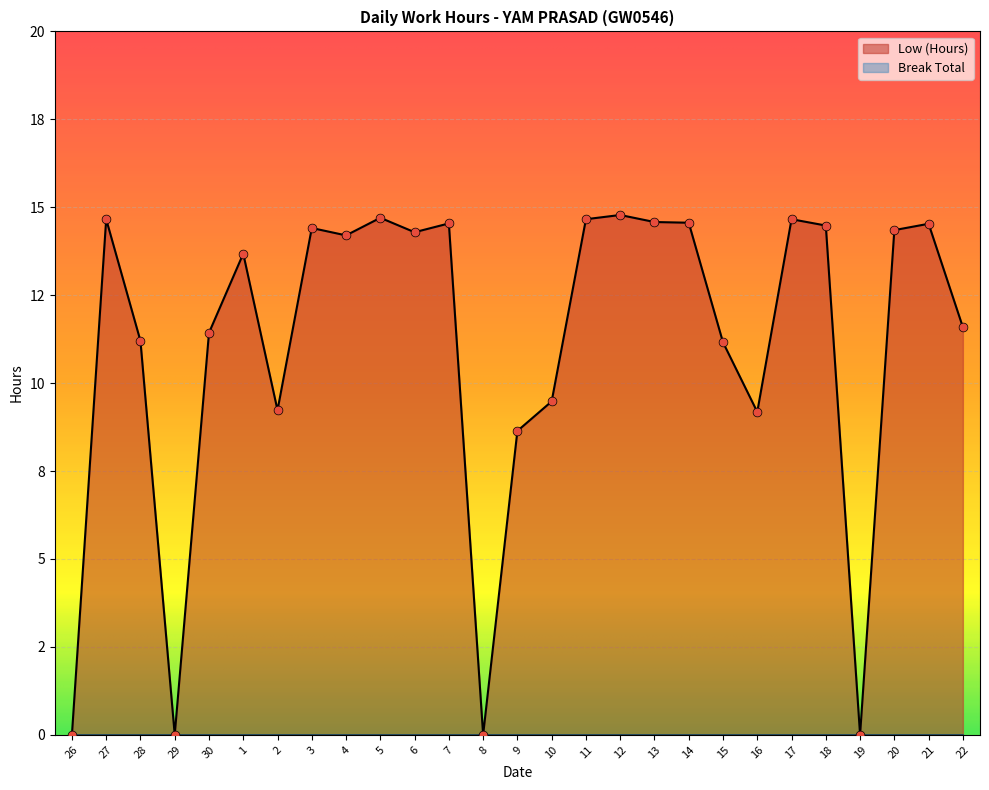

What is the change in value from 28 to 10?

-1.7